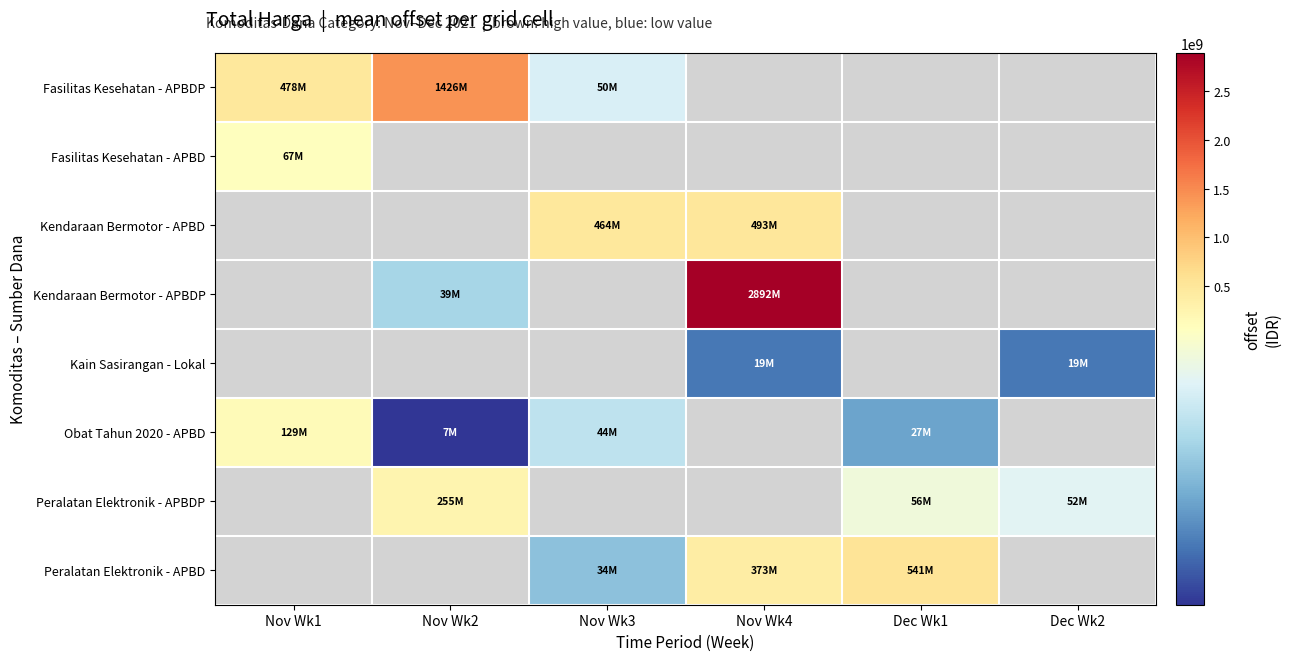

At which label does Fasilitas Kesehatan - APBDP reach its peak?

Nov Wk2